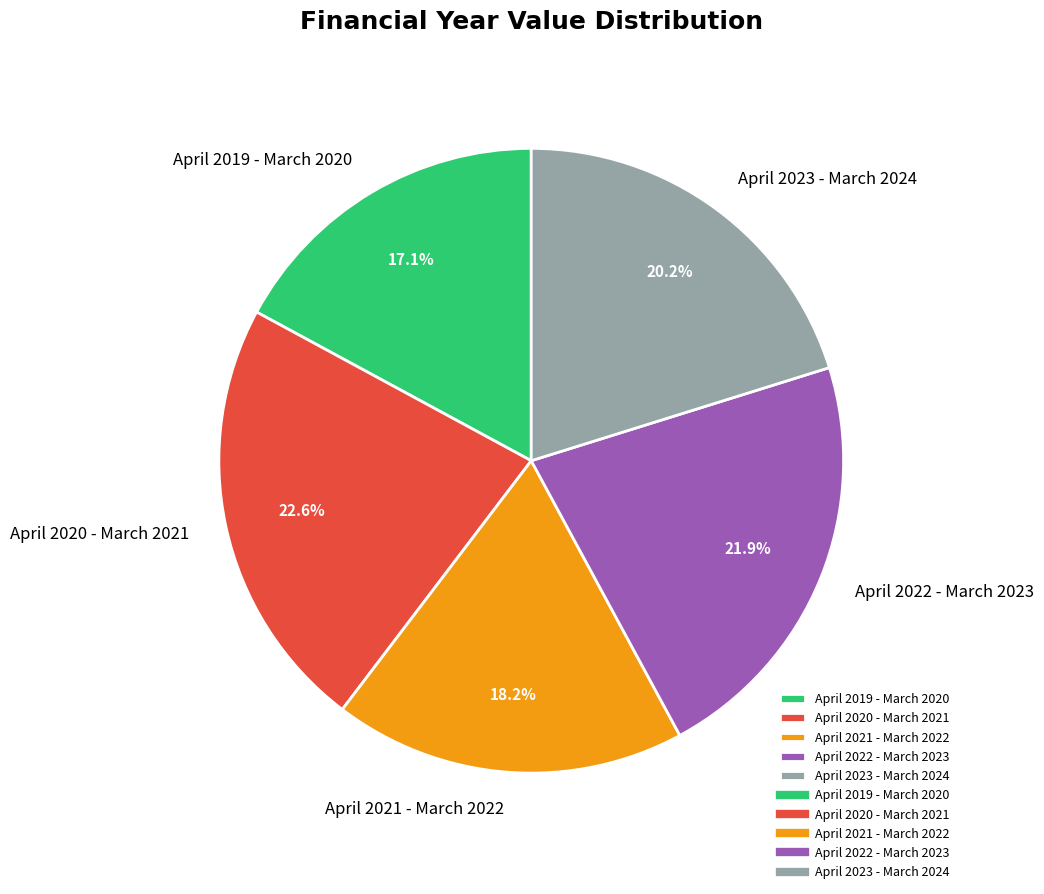

Is there a majority slice in this chart?

No